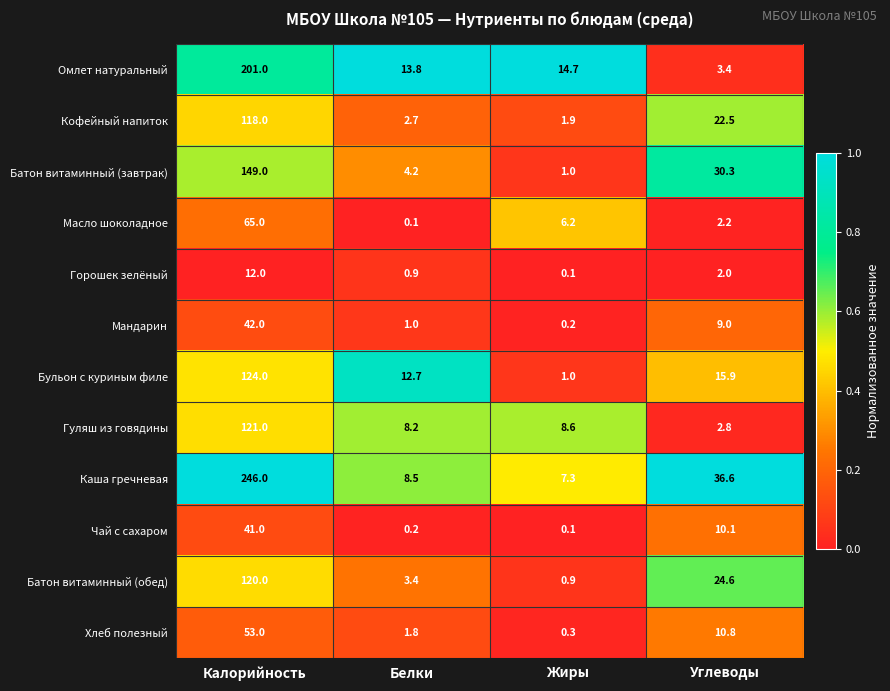

The Мандарин series shows 0.2 at Жиры. True or false?

True